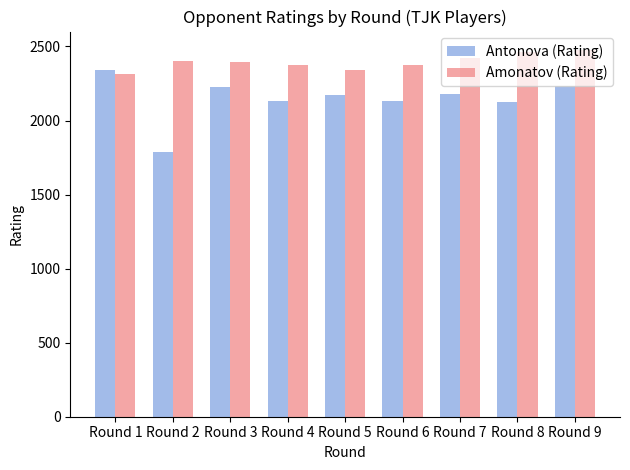

What is the value of the Antonova (Rating) bar at the 2nd from the left?

1788